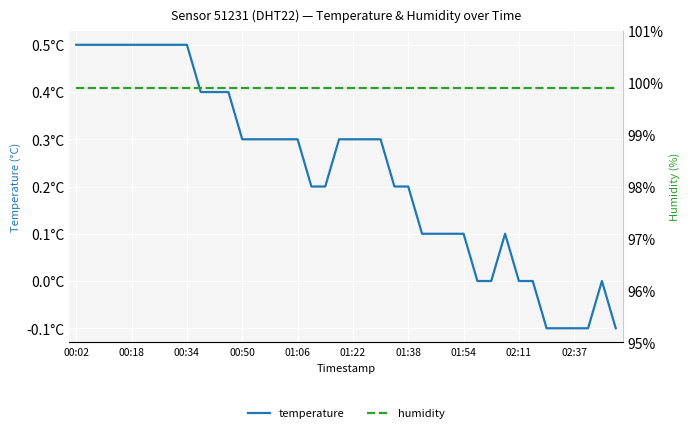

At how many categories does at least one series exceed 82?

40